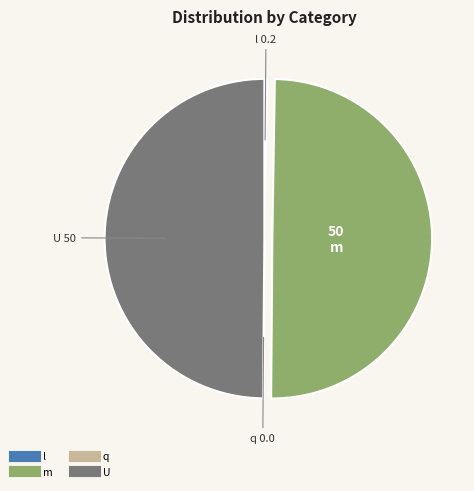

Is it true that U is 50% of the pie?

True